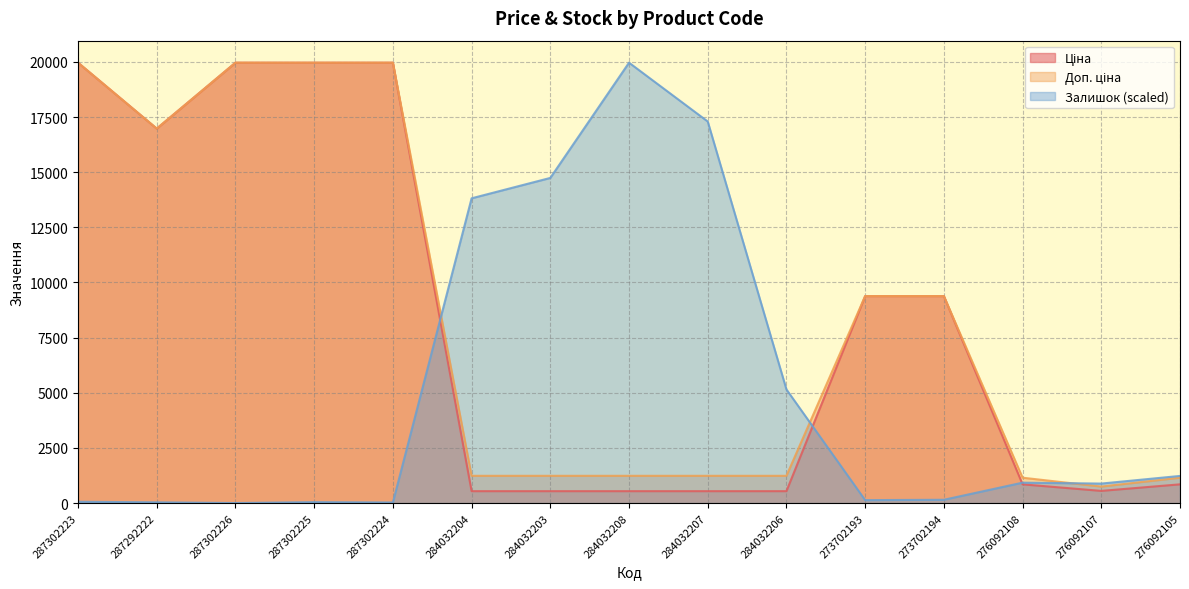

What is the value of the Ціна point at the 4th from the left?

19964.2